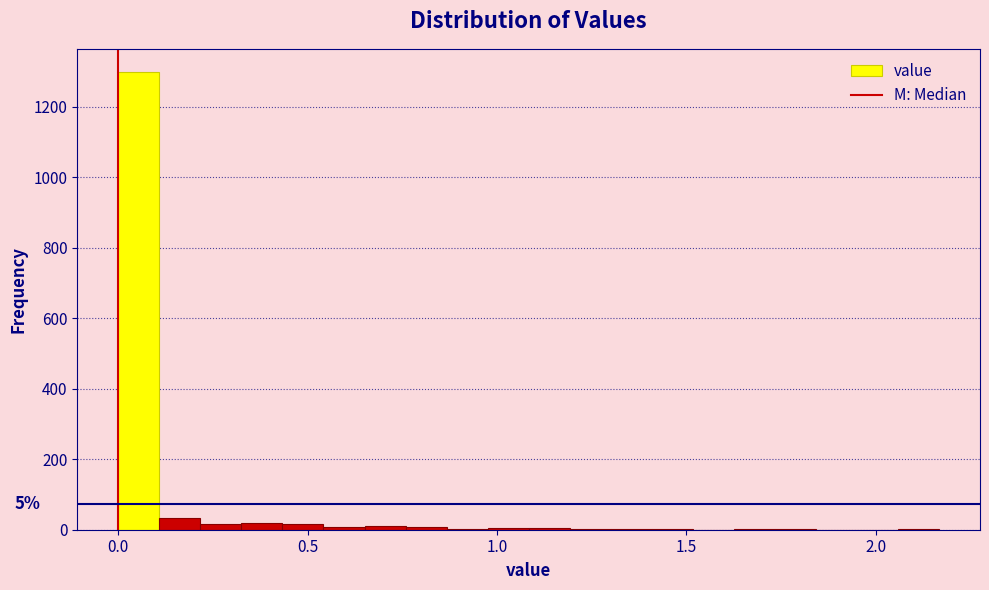

Around what value on the x-axis is the tallest bar? Give the approximate position of its centre, as read against the axis.

0.05